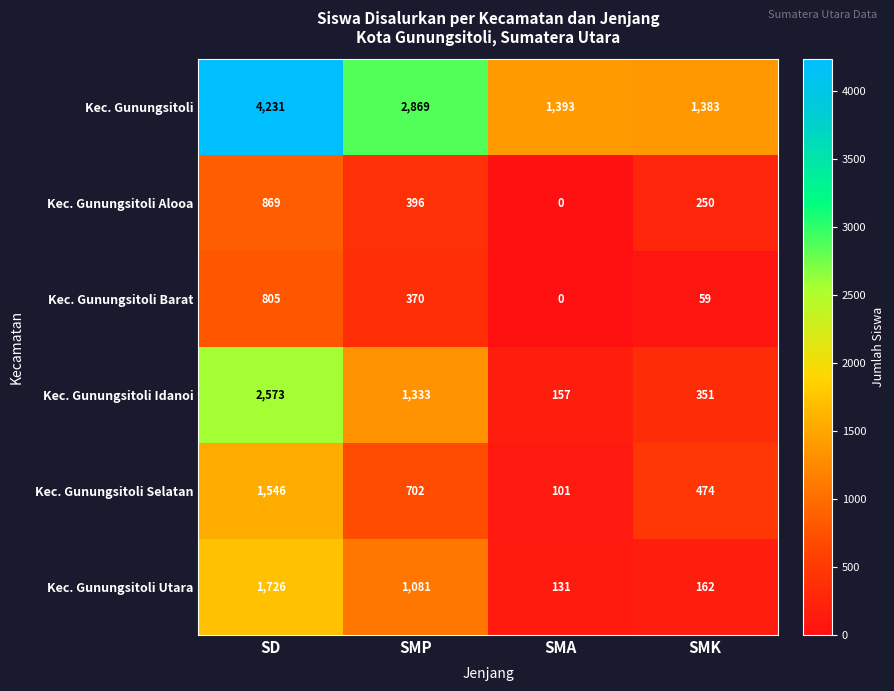

Reading right to left, transcribe all the data shown in this chart.

Kec. Gunungsitoli: 1383	1393	2869	4231
Kec. Gunungsitoli Alooa: 250	0	396	869
Kec. Gunungsitoli Barat: 59	0	370	805
Kec. Gunungsitoli Idanoi: 351	157	1333	2573
Kec. Gunungsitoli Selatan: 474	101	702	1546
Kec. Gunungsitoli Utara: 162	131	1081	1726